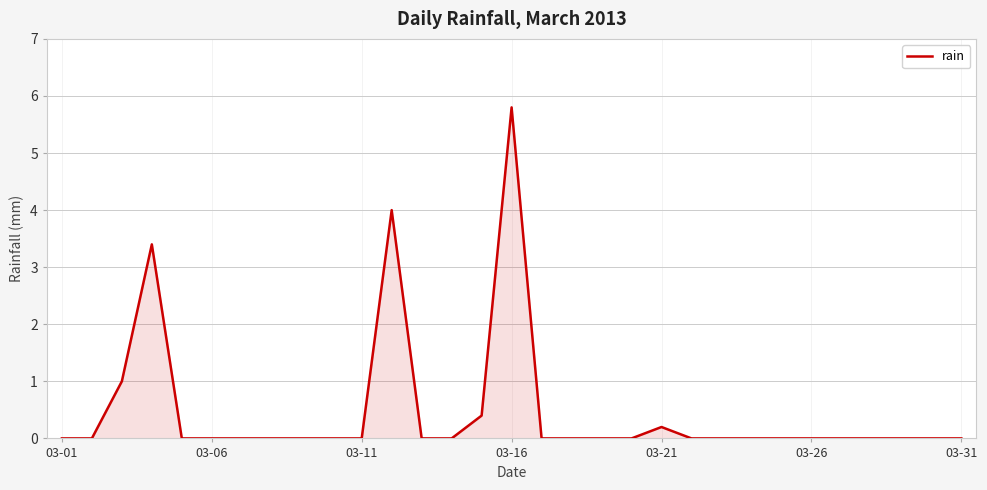

Reading left to right, what are all the values shown in this chart?

0.0	0.0	1.0	3.4	0.0	0.0	0.0	0.0	0.0	0.0	0.0	4.0	0.0	0.0	0.4	5.8	0.0	0.0	0.0	0.0	0.2	0.0	0.0	0.0	0.0	0.0	0.0	0.0	0.0	0.0	0.0